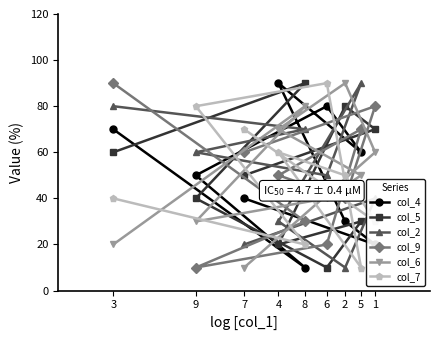

At how many categories does at least one series exceed 88?

6